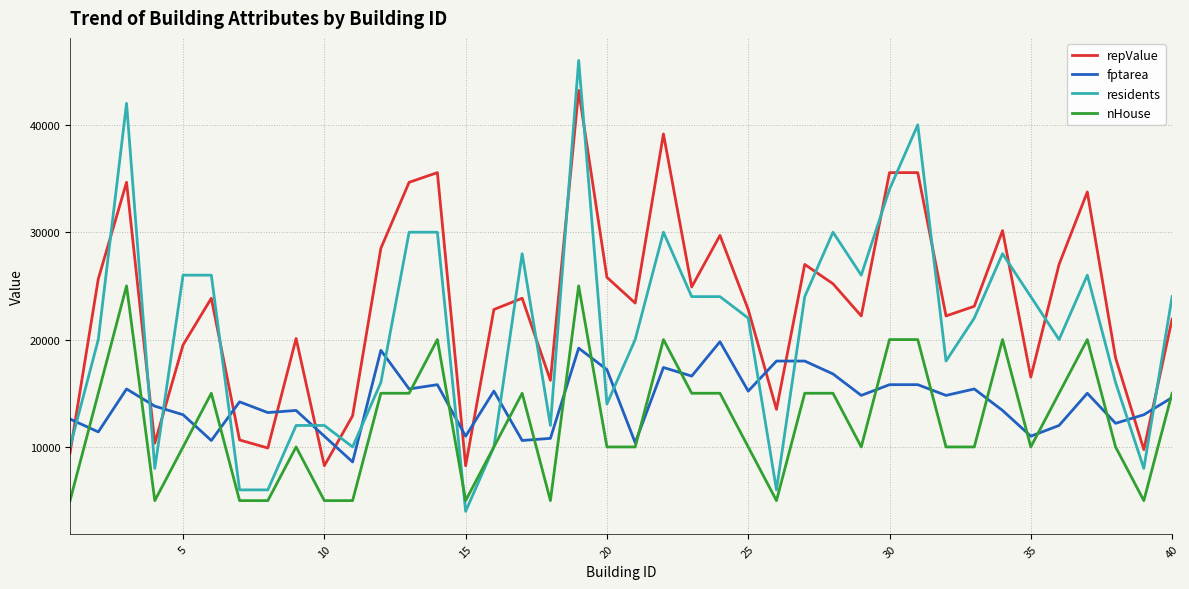

Does the chart display data point markers on the line(s)?

No